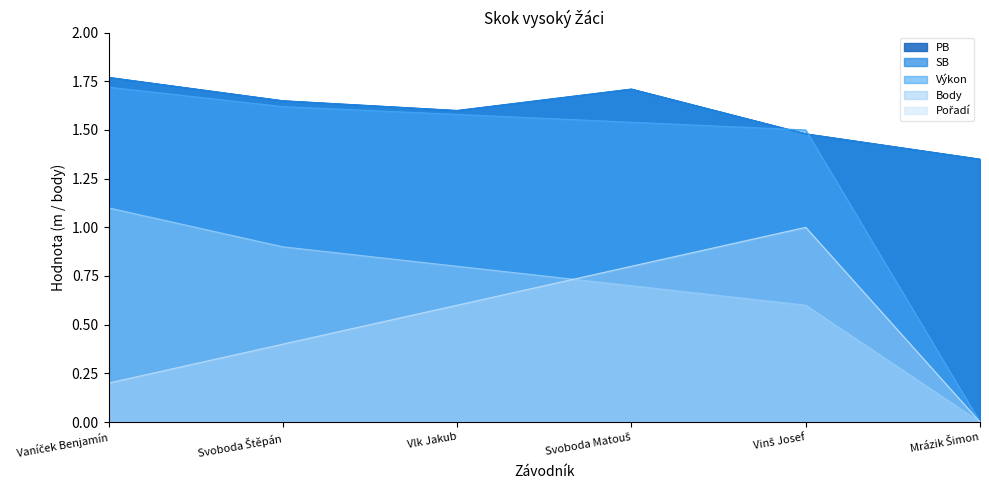

How many lines are shown in the chart?

5